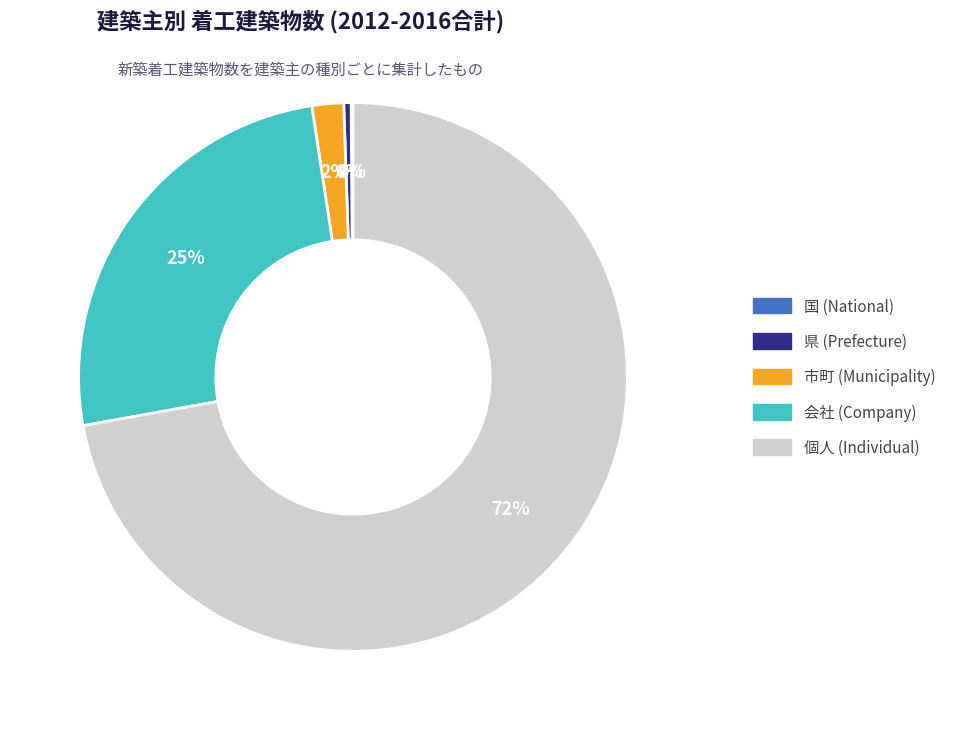

To the nearest percent, what is the average slice percentage?

20%